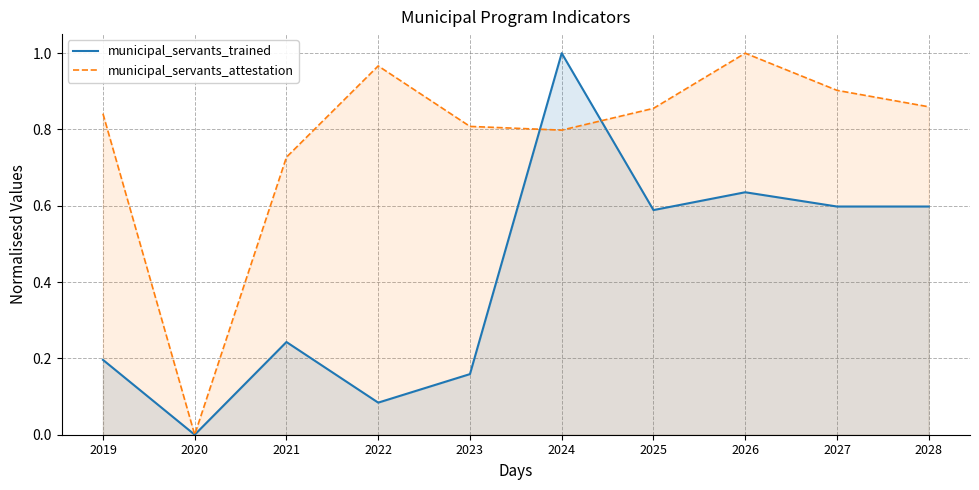

Rank the series at 2024 from lowest to highest value.

municipal_servants_attestation, municipal_servants_trained